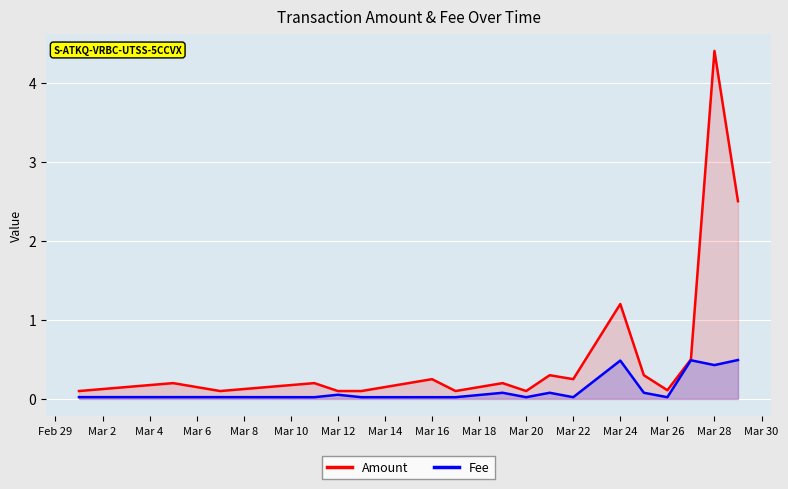

At which category is the sum across all series the highest?

Mar 28